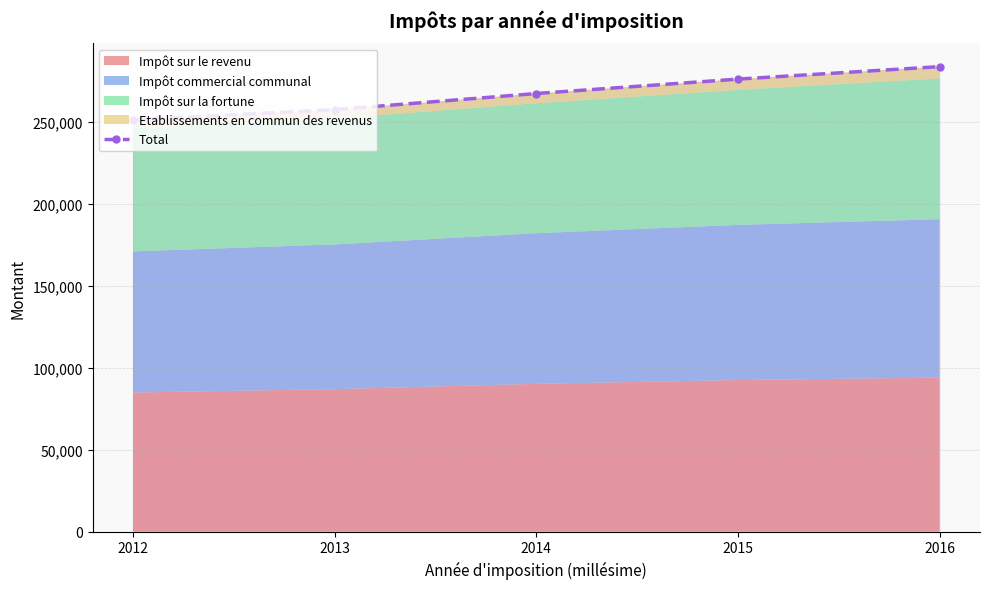

What is the sum of all values?

1335040